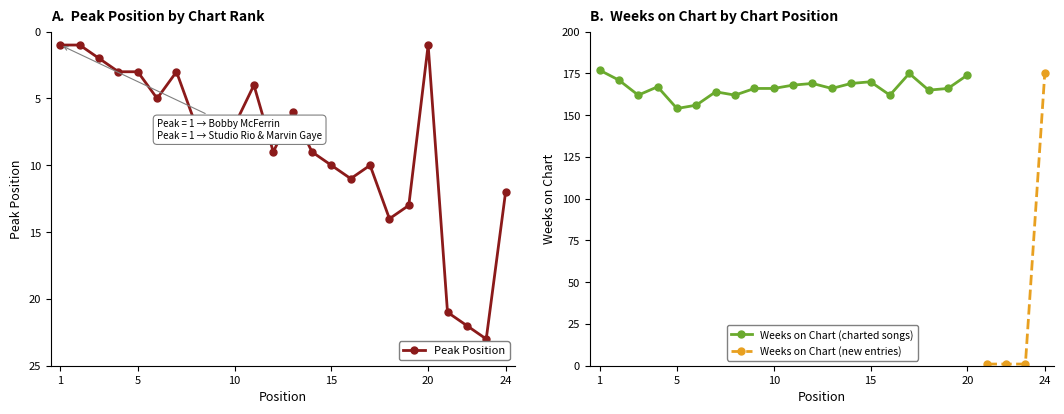

Rank the categories by value from highest to lowest.

23, 22, 21, 18, 19, 24, 16, 15, 17, 12, 14, 9, 8, 10, 13, 6, 11, 4, 5, 7, 3, 1, 2, 20